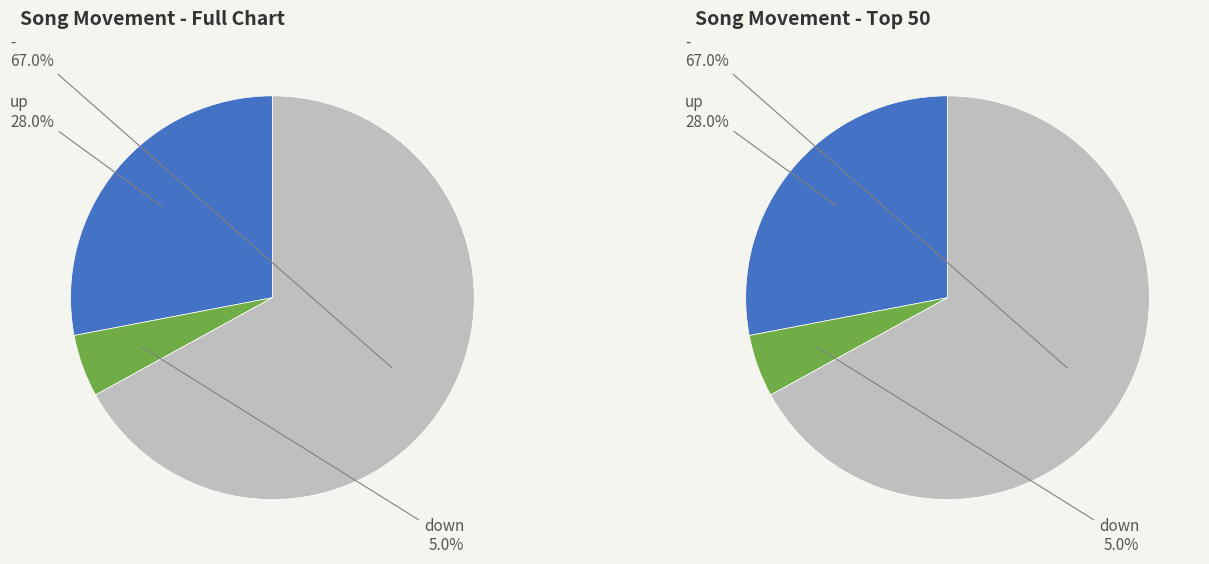

To the nearest percent, what percentage of the pie is -?

67%